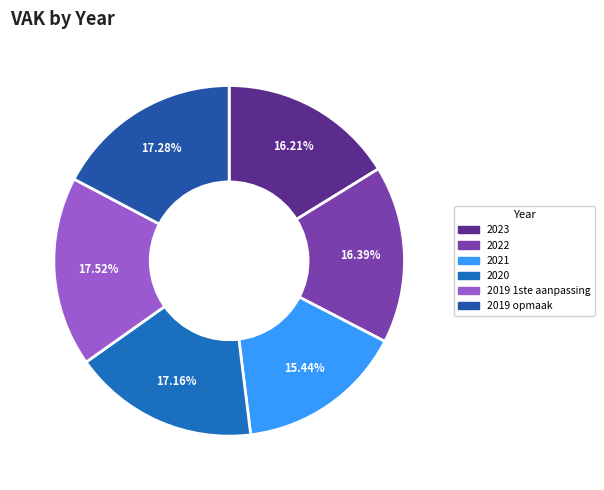

What is the change in value from 2023 to 2021?

-370